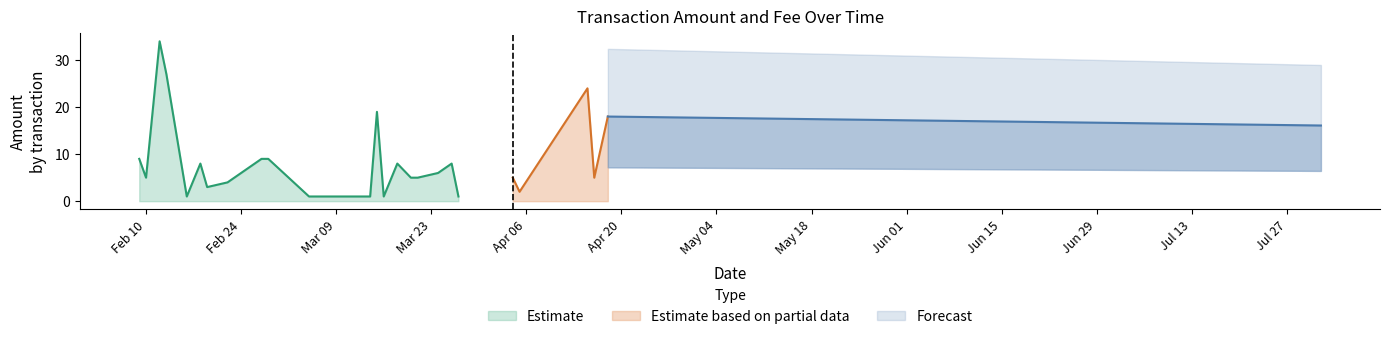

Which has a higher value, 11 or 21?

11